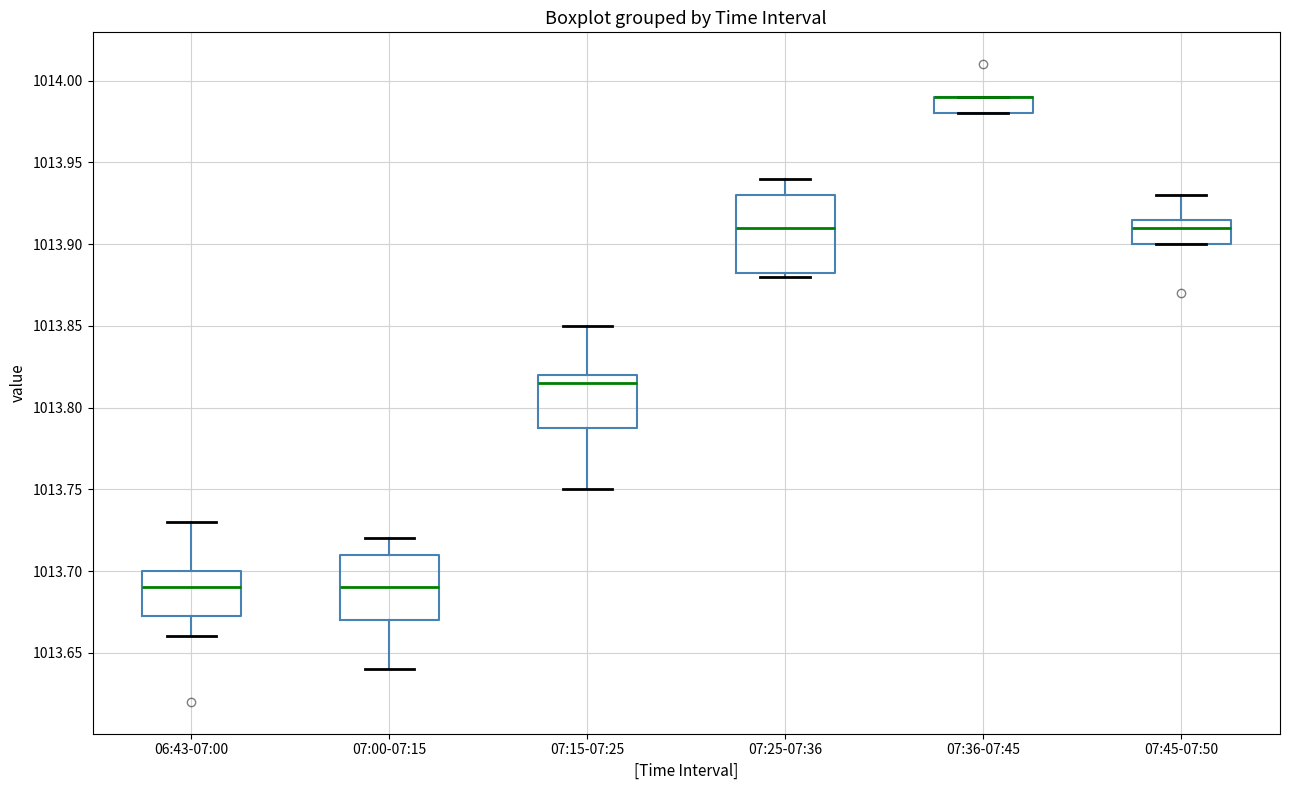

Reading left to right, read every box against the y-axis: the position of its median line, the range the box covers, and the ends of its whiskers. The values are not printed on the chart, so give them approximately, as read against the axis.

06:43-07:00: median 1013.690, box 1013.675 to 1013.700, whiskers 1013.660 to 1013.730
07:00-07:15: median 1013.690, box 1013.670 to 1013.710, whiskers 1013.640 to 1013.720
07:15-07:25: median 1013.815, box 1013.790 to 1013.820, whiskers 1013.750 to 1013.850
07:25-07:36: median 1013.910, box 1013.885 to 1013.930, whiskers 1013.880 to 1013.940
07:36-07:45: median 1013.990 (drawn on the box's upper edge), box 1013.980 to 1013.990, whiskers 1013.980 to 1013.990
07:45-07:50: median 1013.910, box 1013.900 to 1013.915, whiskers 1013.900 to 1013.930